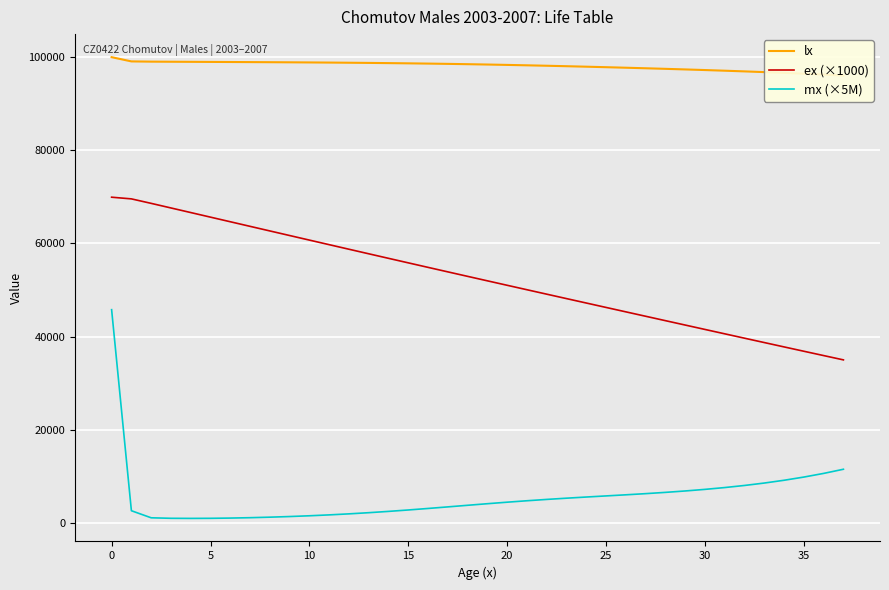

True or false: ex (×1000) and mx (×5M) cross at least once.

False